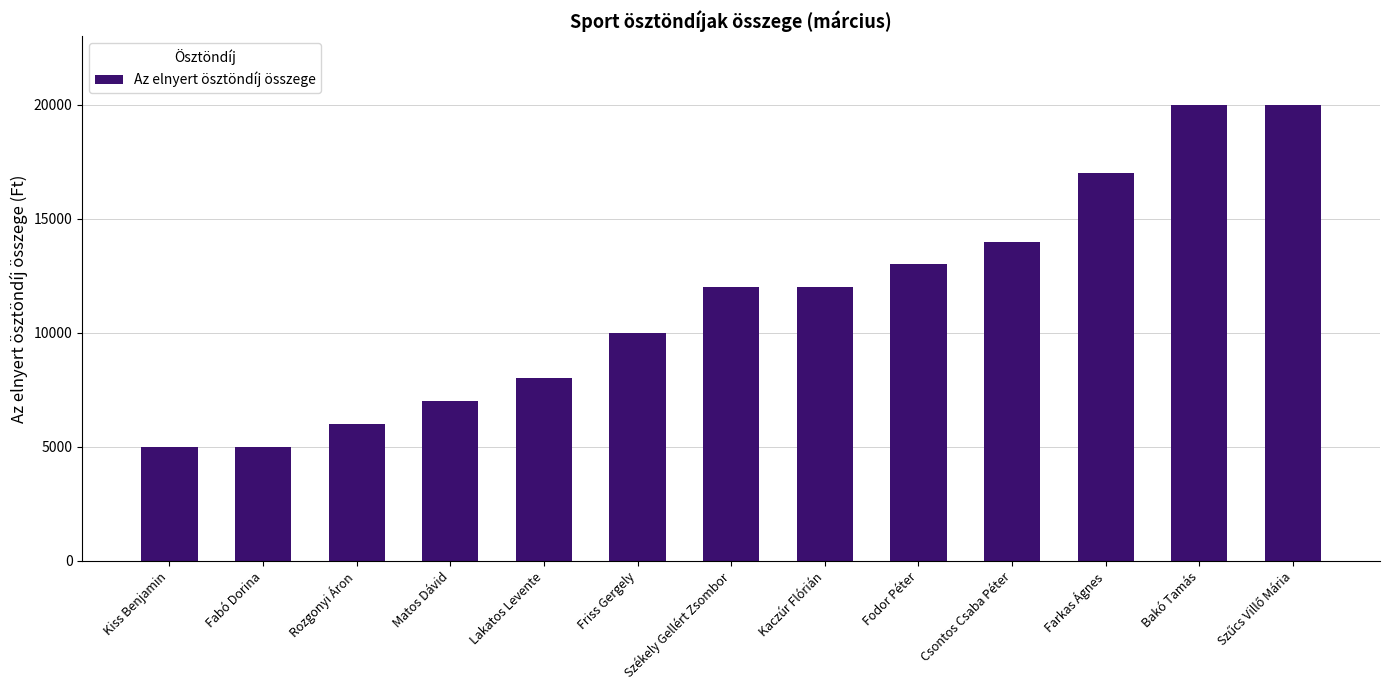

What is the change in value from Kaczúr Flórián to Bakó Tamás?

+8000